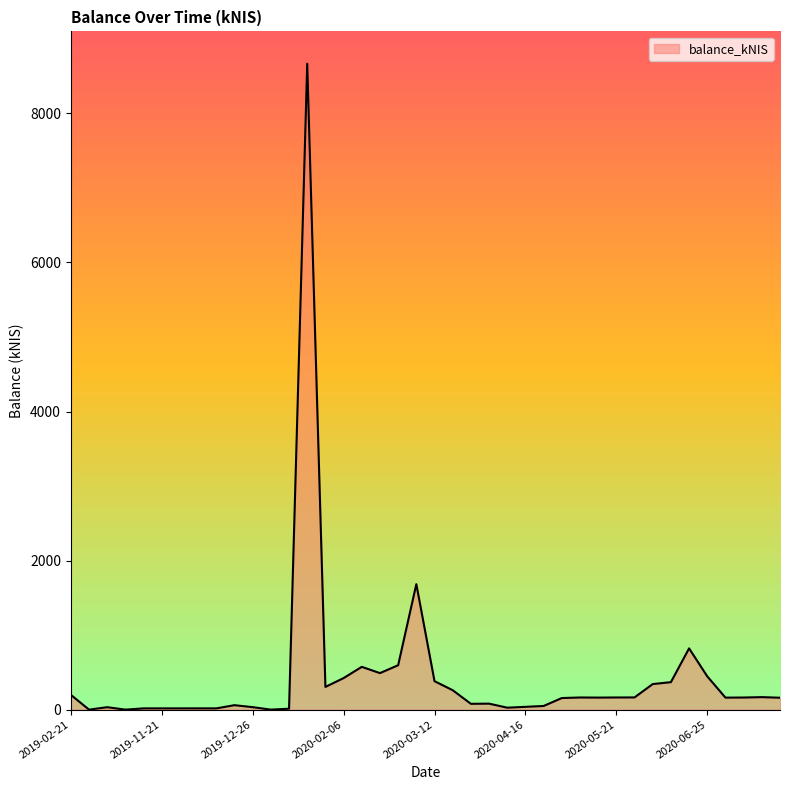

What is the maximum value shown in the chart?

8667.0